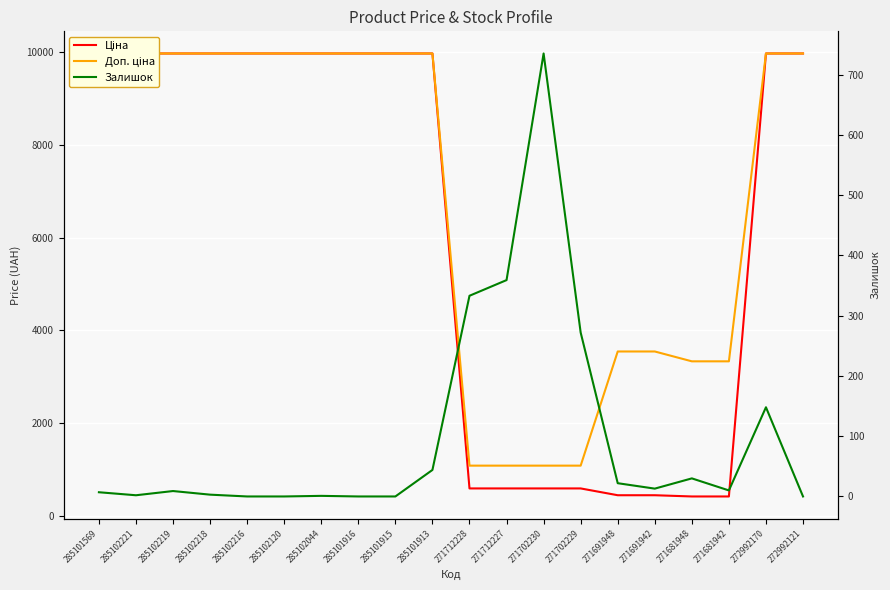

Which series has the widest spread of values?

Ціна